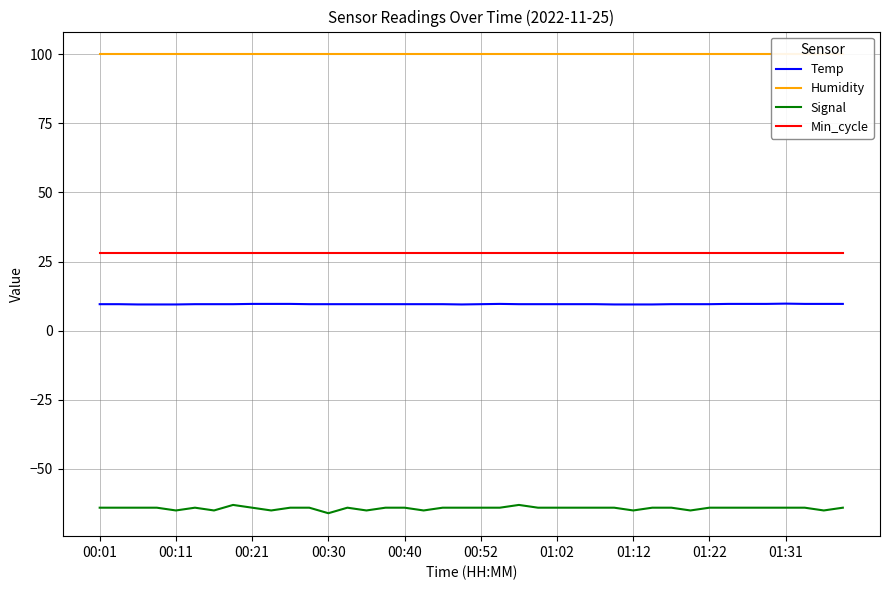

True or false: Humidity has a value of 61.0 at 33.

False